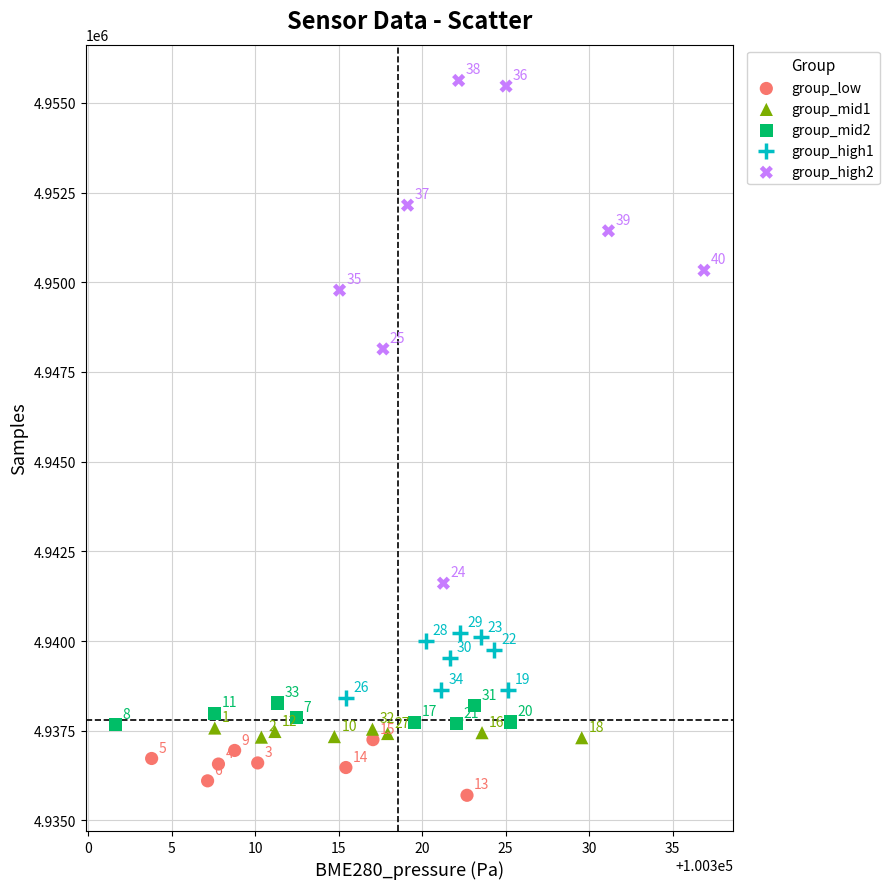

Which series contains the lowest Y value?

group_low